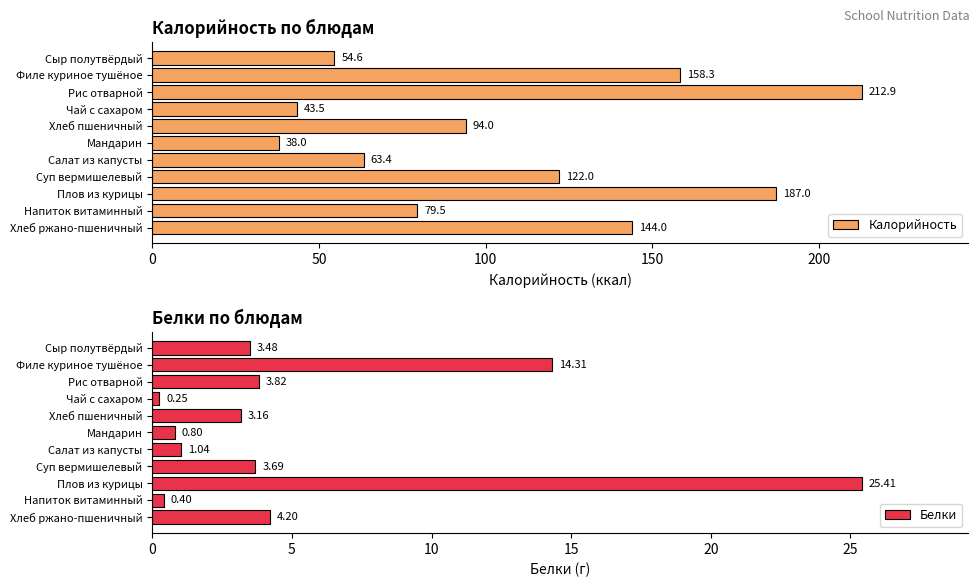

Reading right to left, what are all the values shown in this chart?

Калорийность: 144.0	79.5	187.0	122.0	63.4	38.0	94.0	43.5	212.9	158.3	54.6
Белки: 4.2	0.4	25.4	3.7	1.0	0.8	3.2	0.2	3.8	14.3	3.5